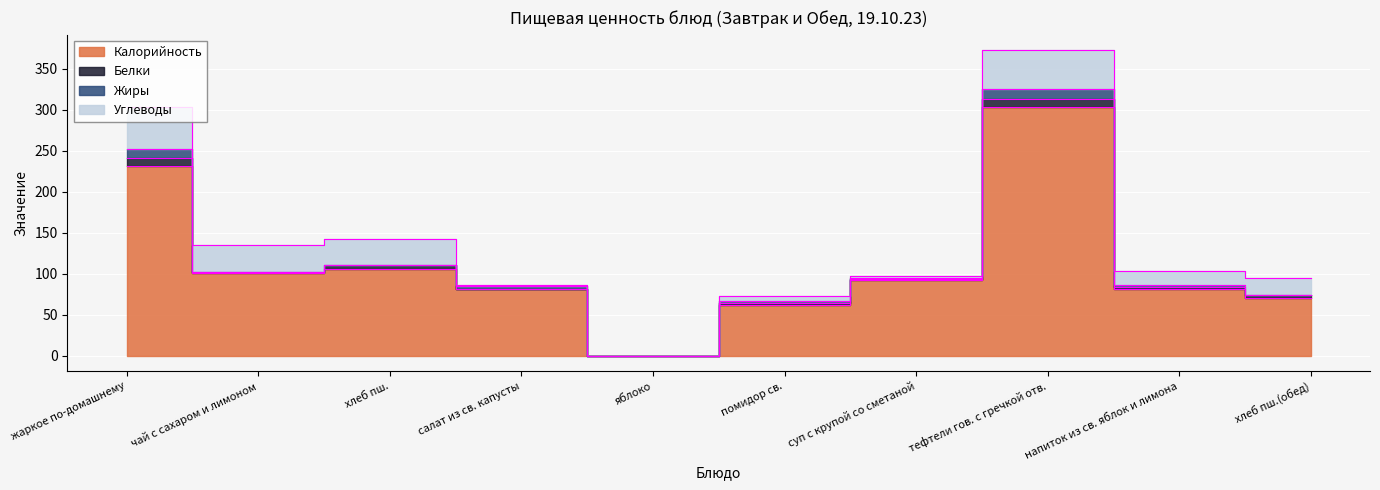

Reading right to left, transcribe all the data shown in this chart.

Калорийность: хлеб пш.(обед)=71	напиток из св. яблок и лимона=81	тефтели гов. с гречкой отв.=304	суп с крупой со сметаной=93	помидор св.=62	яблоко=0	салат из св. капусты=81	хлеб пш.=106	чай с сахаром и лимоном=101	жаркое по-домашнему=232
Белки: хлеб пш.(обед)=3	напиток из св. яблок и лимона=3	тефтели гов. с гречкой отв.=9	суп с крупой со сметаной=1	помидор св.=2	яблоко=0	салат из св. капусты=1	хлеб пш.=5	чай с сахаром и лимоном=1	жаркое по-домашнему=10
Жиры: хлеб пш.(обед)=0	напиток из св. яблок и лимона=3	тефтели гов. с гречкой отв.=12	суп с крупой со сметаной=1	помидор св.=3	яблоко=0	салат из св. капусты=3	хлеб пш.=0	чай с сахаром и лимоном=0	жаркое по-домашнему=10
Углеводы: хлеб пш.(обед)=21	напиток из св. яблок и лимона=16	тефтели гов. с гречкой отв.=48	суп с крупой со сметаной=2	помидор св.=6	яблоко=0	салат из св. капусты=1	хлеб пш.=31	чай с сахаром и лимоном=33	жаркое по-домашнему=52